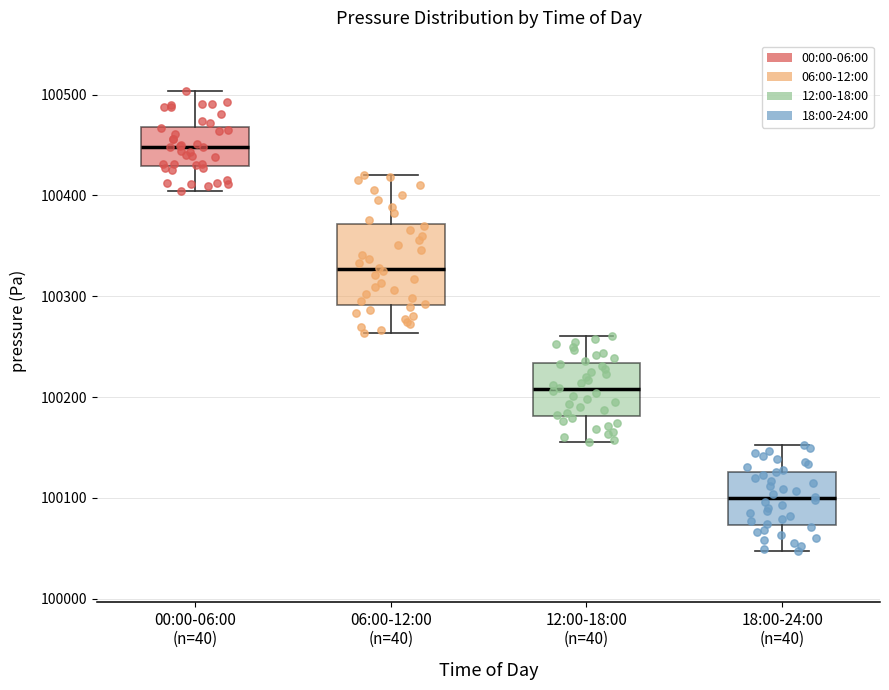

Comparing the boxes themselves (not the whiskers), which one is the tallest?

06:00-12:00 (n=40)